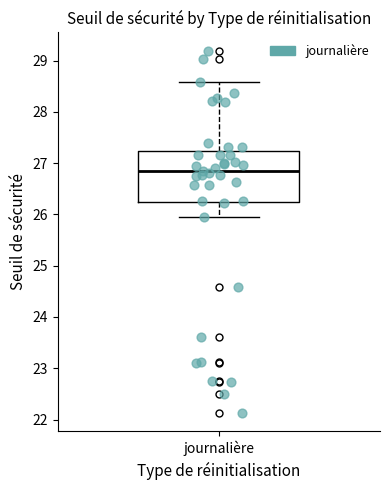

Read this box plot against the y-axis: the position of the median line, the range covered by the box, and the ends of both whiskers. The values are not printed on the chart, so give them approximately, as read against the axis.

median 26.9, box 26.2 to 27.2, whiskers 26.0 to 28.6